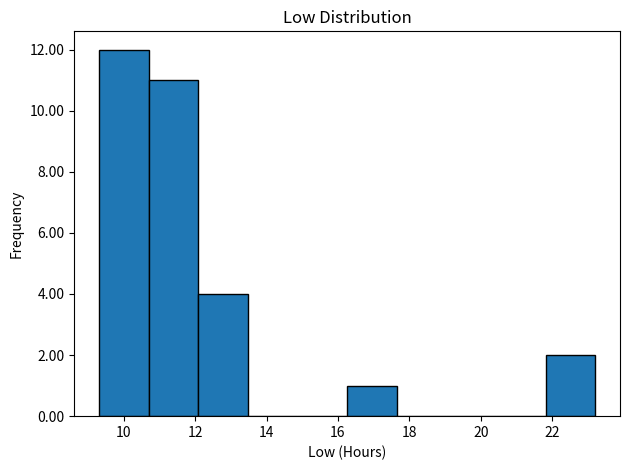

Reading left to right, list every bar in this chart as the range it spans on the x-axis followed by its height. Neither the bar edges nor the heights are printed on the chart, so give them approximately, as read against the axes.

9.4 to 10.6: 12
10.6 to 12.0: 11
12.0 to 13.4: 4
13.4 to 14.8: 0
14.8 to 16.2: 0
16.2 to 17.6: 1
17.6 to 19.0: 0
19.0 to 20.4: 0
20.4 to 21.8: 0
21.8 to 23.2: 2